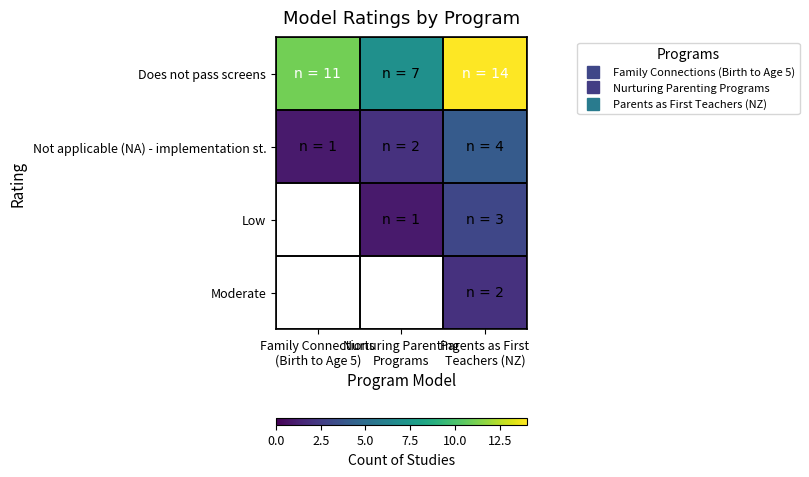

Which series changed the most between Nurturing Parenting Programs and Parents as First Teachers (NZ)?

Does not pass screens